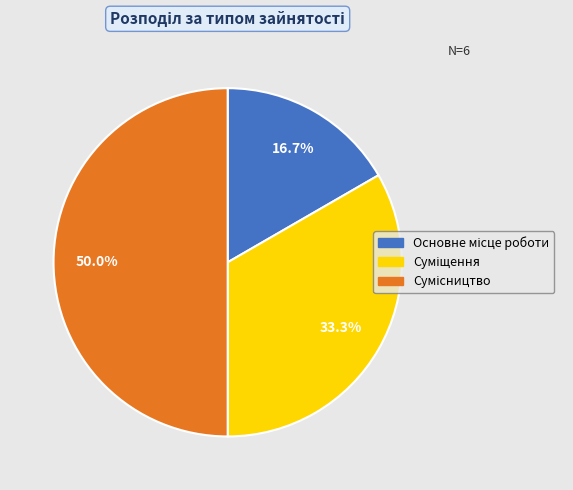

The Суміщення slice represents 33% of the pie. True or false?

True